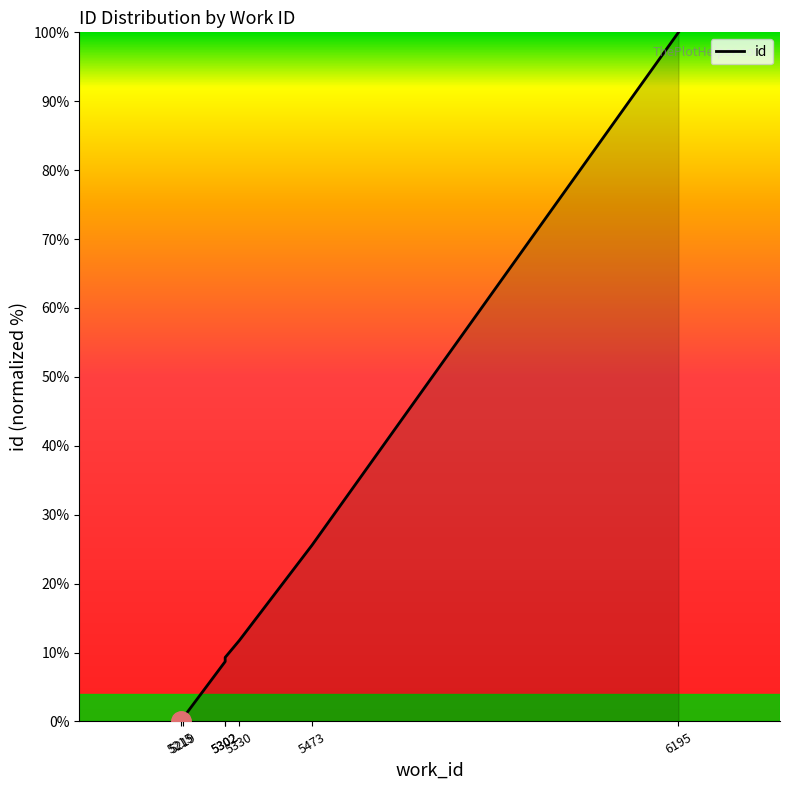

Reading left to right, extract all data points from this chart.

5215=0.0	5219=0.5	5302=8.7	5302=9.3	5330=11.8	5473=25.6	6195=100.0